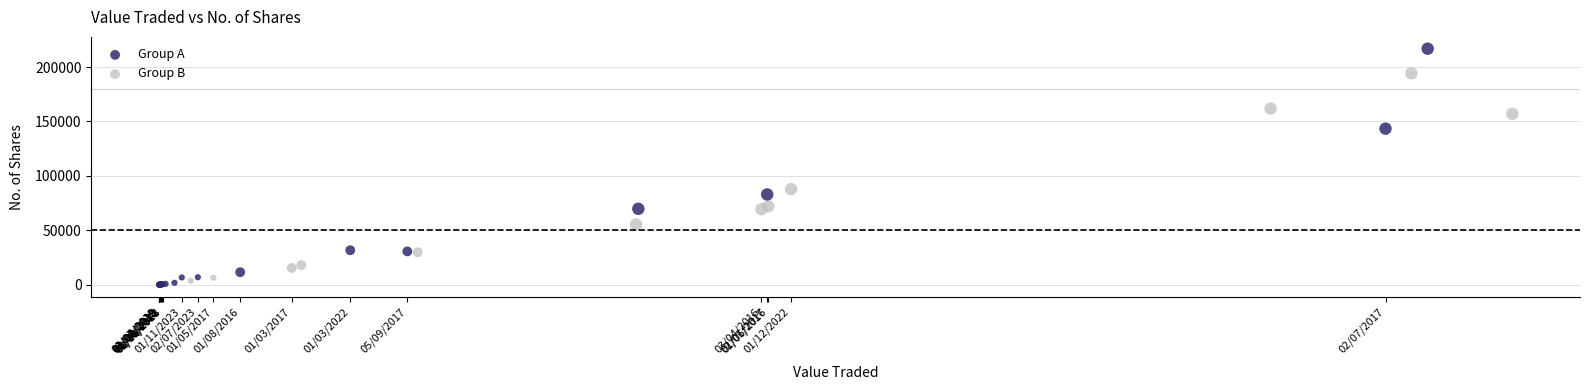

Which series has the largest Y range (max minus min)?

Group A